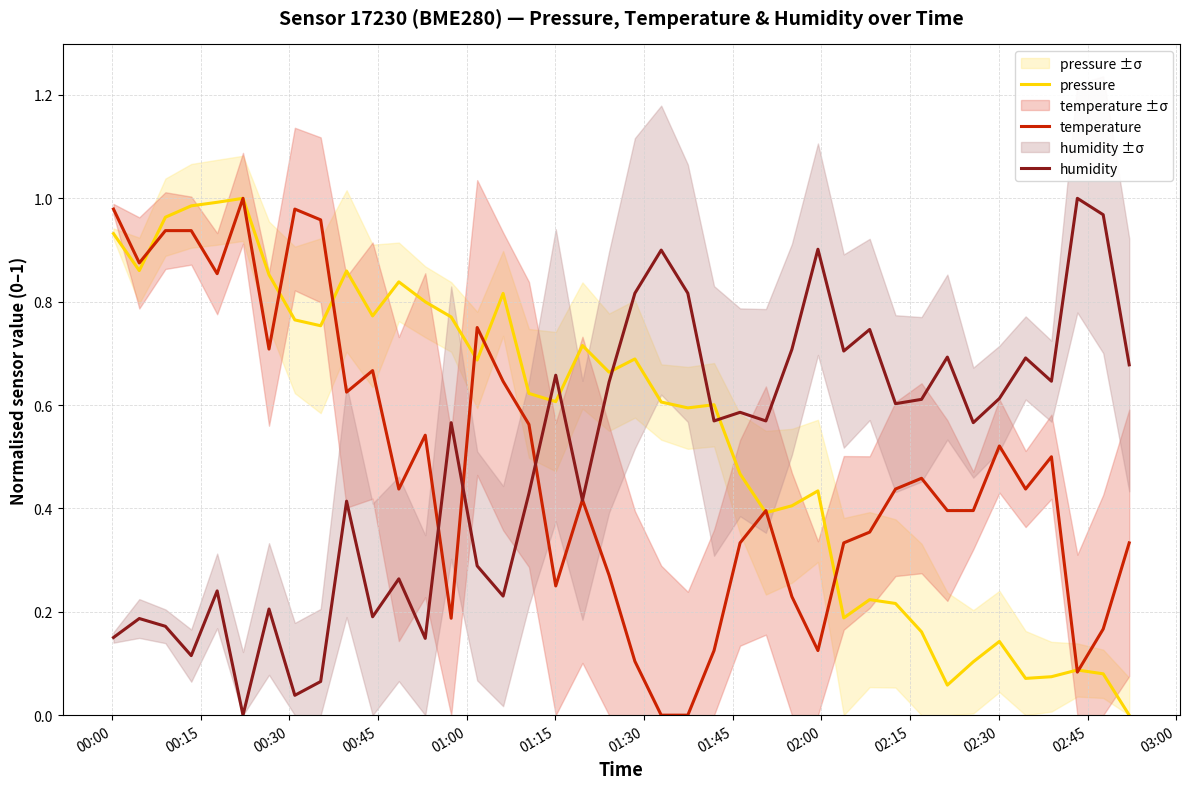

True or false: pressure and humidity cross at least once.

True